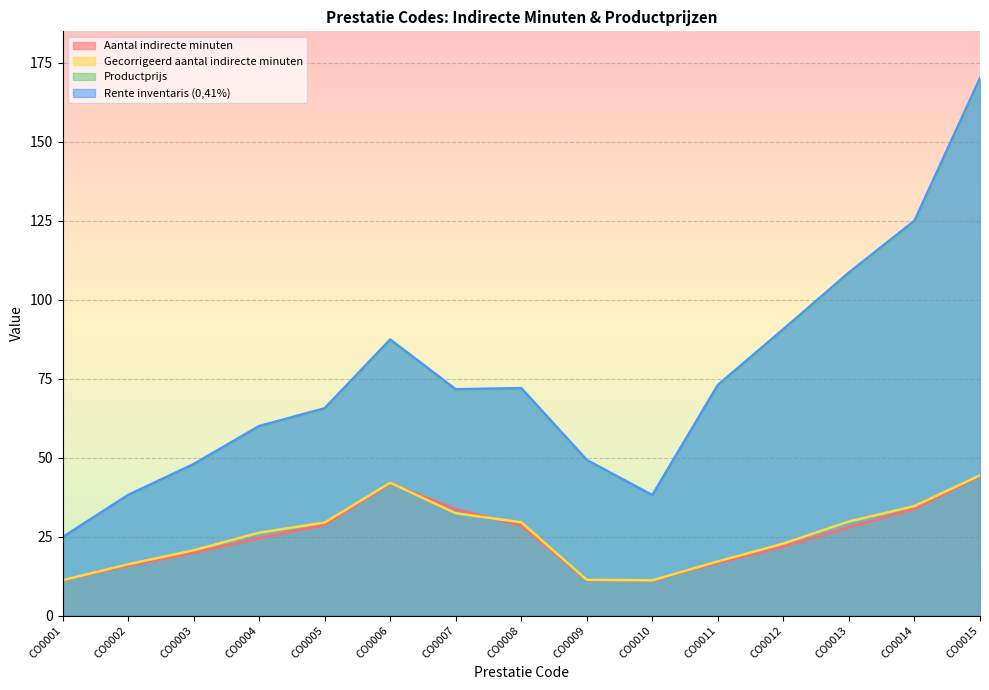

Where is the first local minimum for Gecorrigeerd aantal indirecte minuten?

CO0010